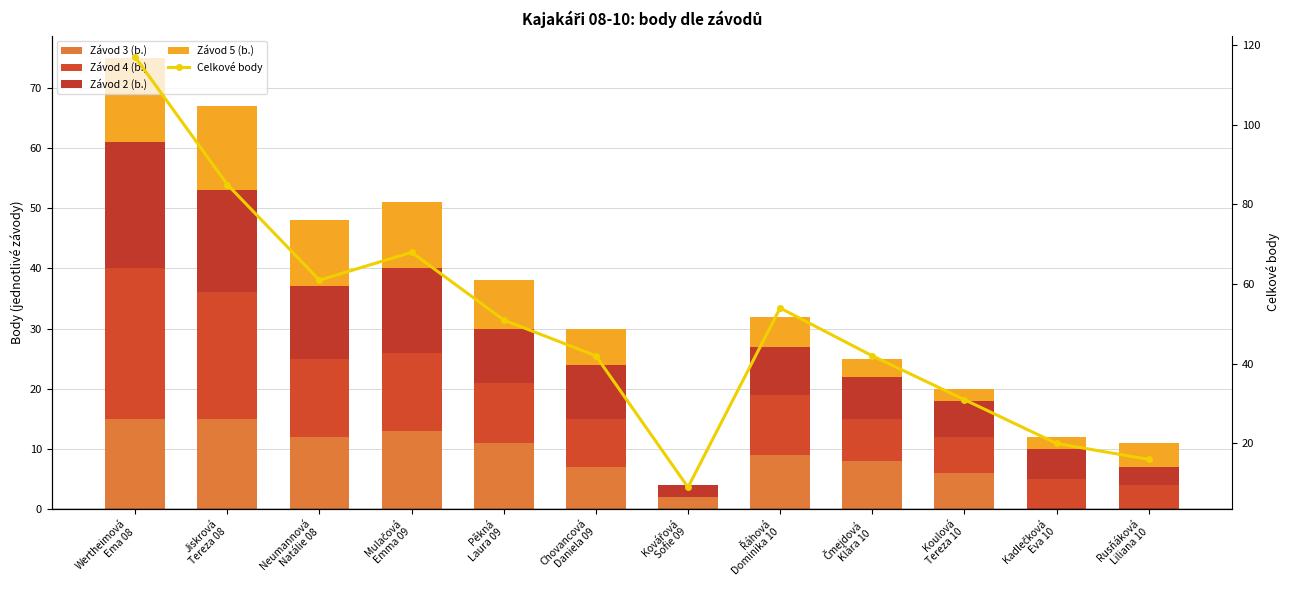

What is the sum of the Celkové body values at Jiskrová
Tereza 08 and Kovářová
Sofie 09?

94